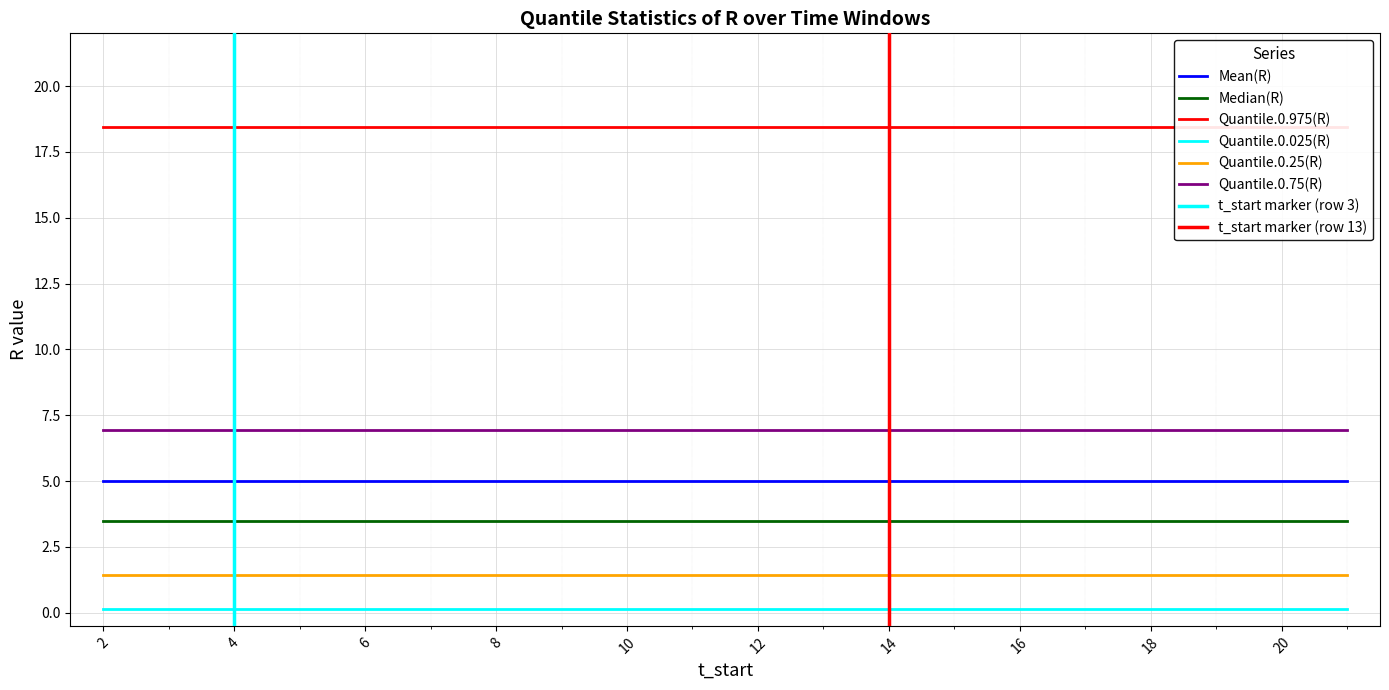

List the series in order of their peak value, lowest first.

Quantile.0.025(R), Quantile.0.25(R), Median(R), Mean(R), Quantile.0.75(R), Quantile.0.975(R)